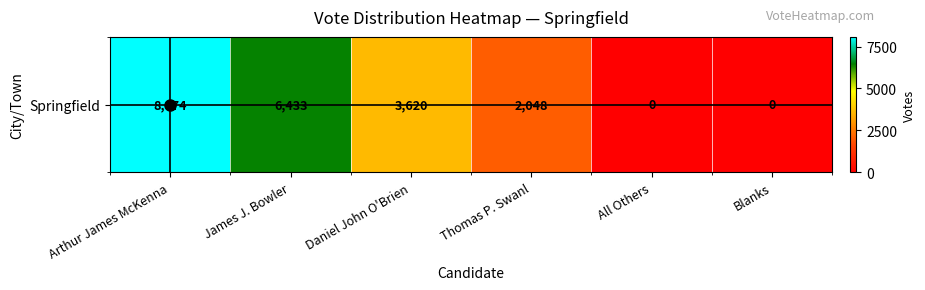

What is the difference between the maximum and minimum values?

8074